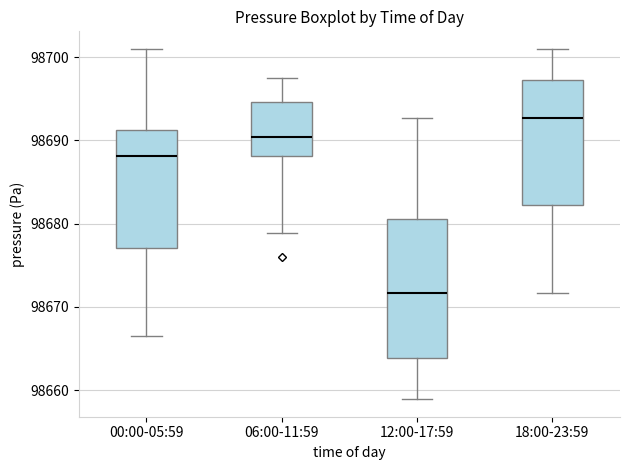

Which box is the tallest, from its lower edge to its upper edge?

12:00-17:59